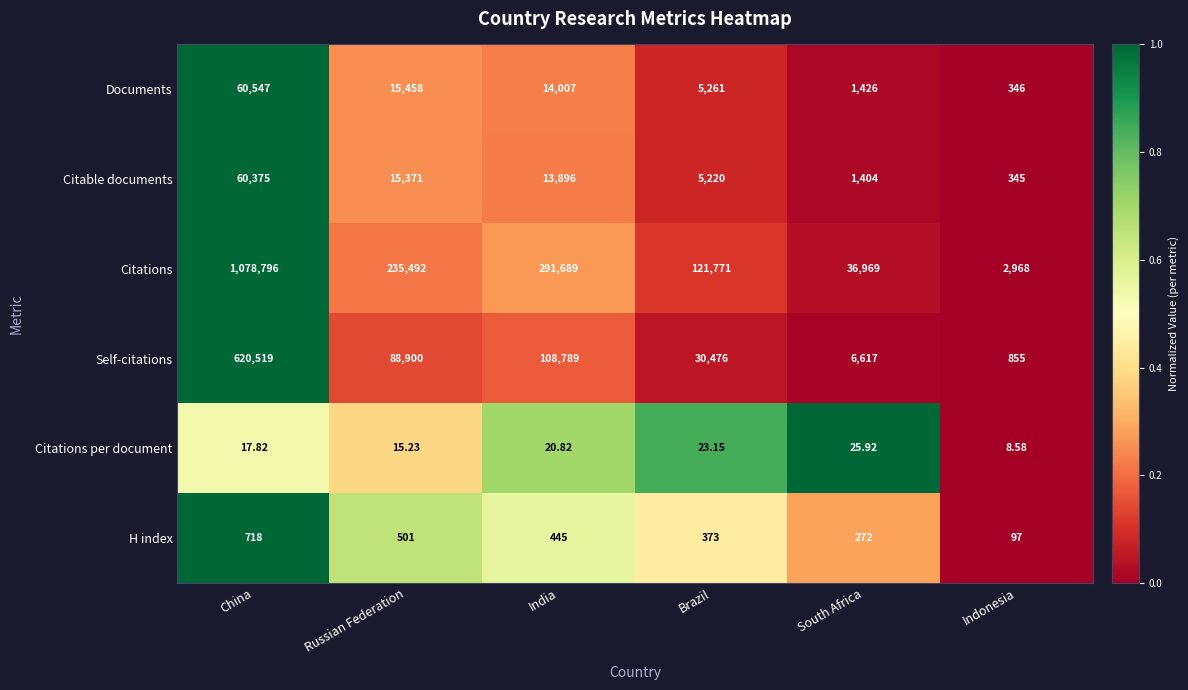

Where is Self-citations nearest to the value 310687?

India